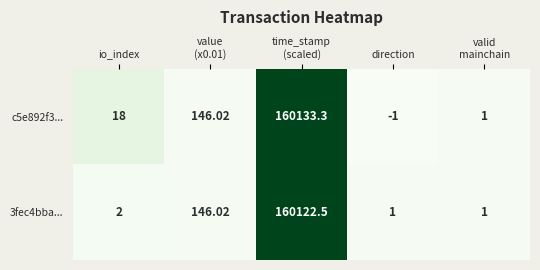

At how many categories does at least one series exceed 118?

2